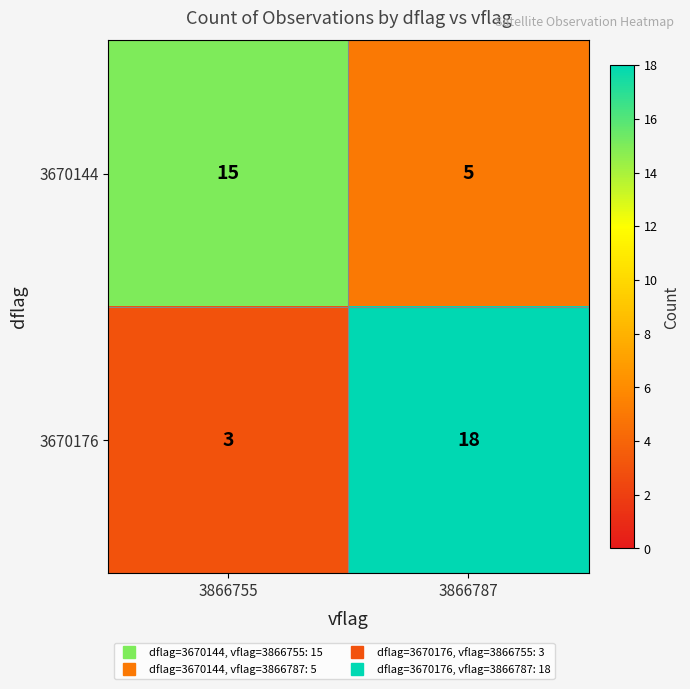

What is the difference between the maximum and minimum values in the 3670176 series?

15